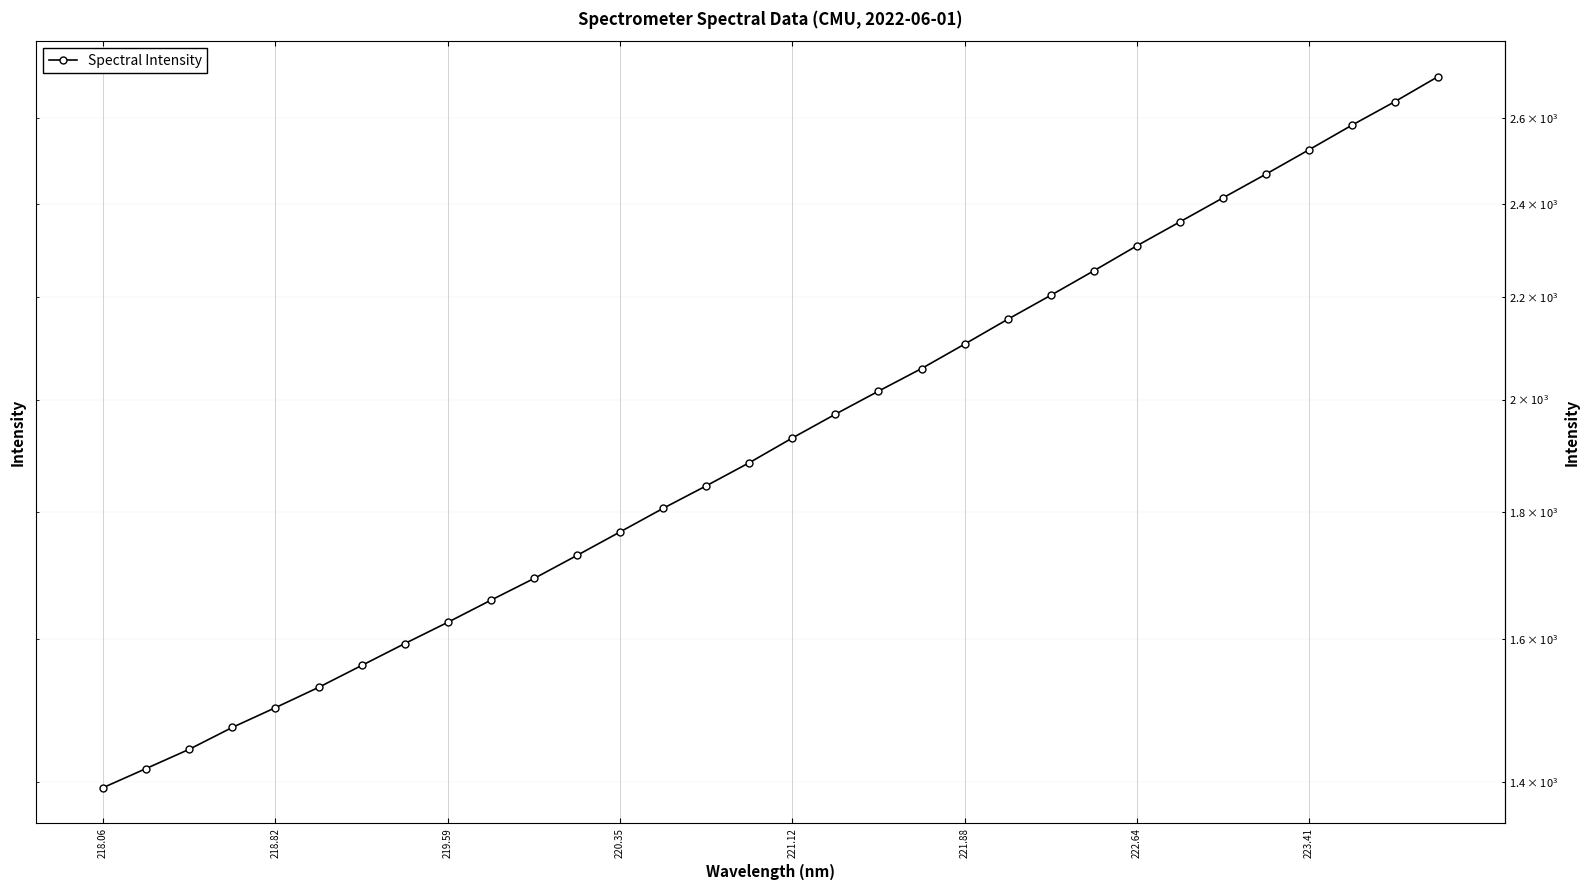

Approximately how many times larger is the value at 26 compared to 22?

1.1